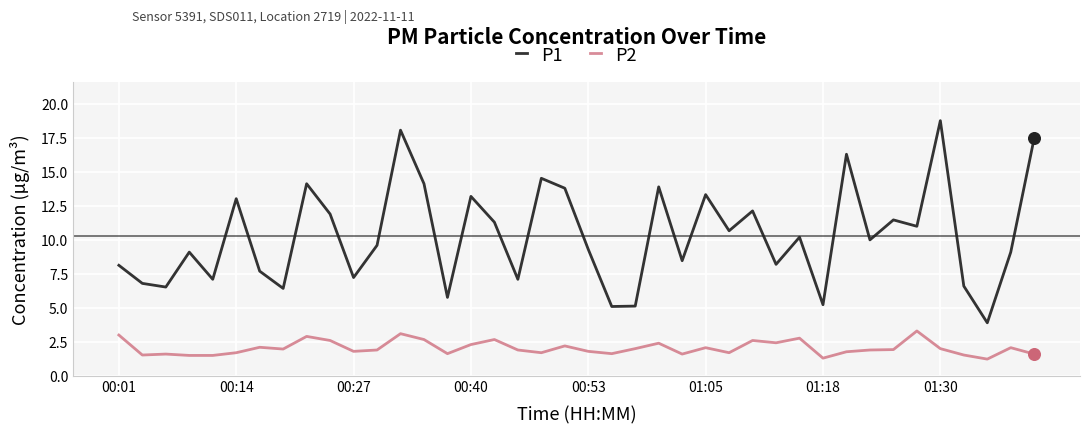

Rank the series by their maximum value, from highest to lowest.

P1, P2